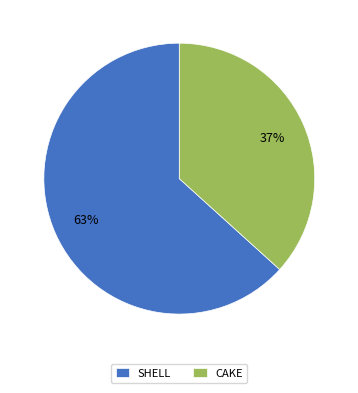

How many segments does this pie chart have?

2